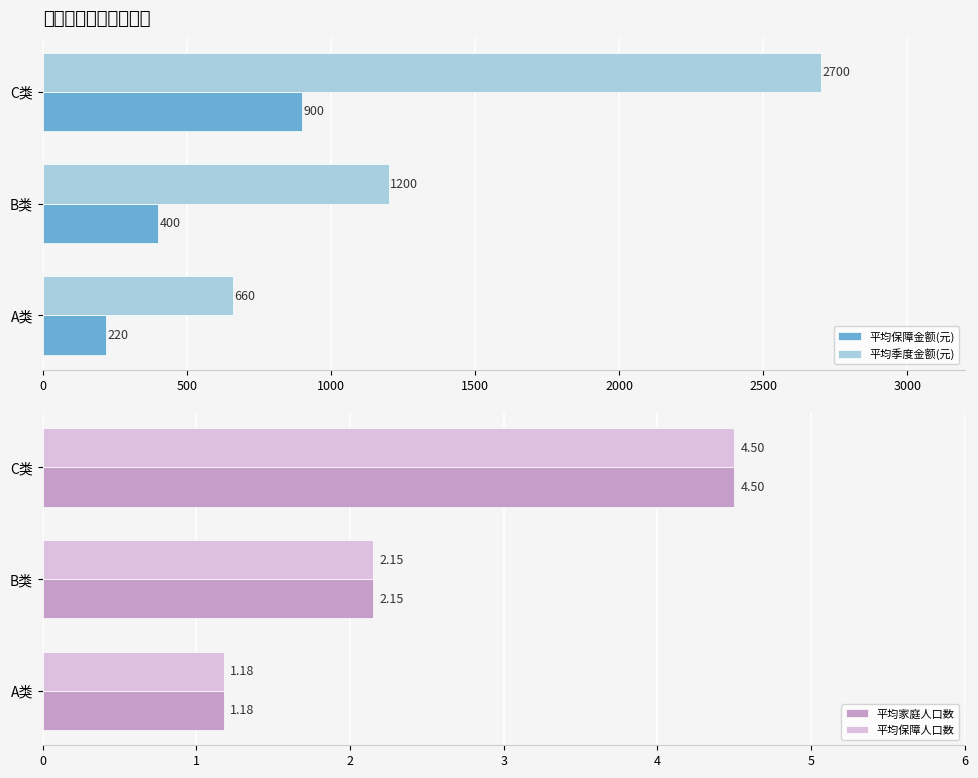

What is the smallest value displayed?

1.2